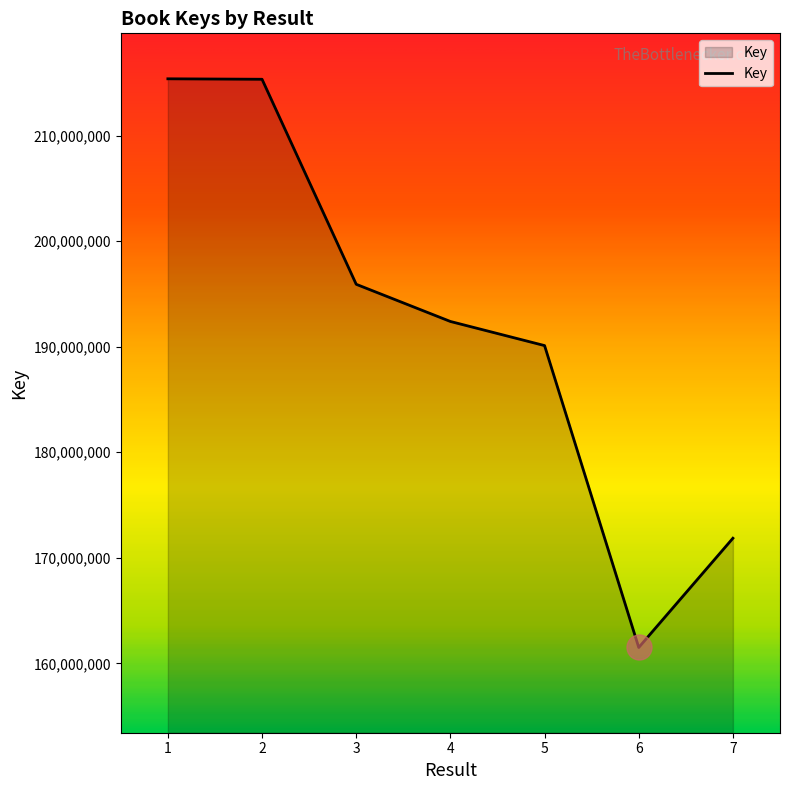

What value does the data have at 6, to the nearest 100?

161504500